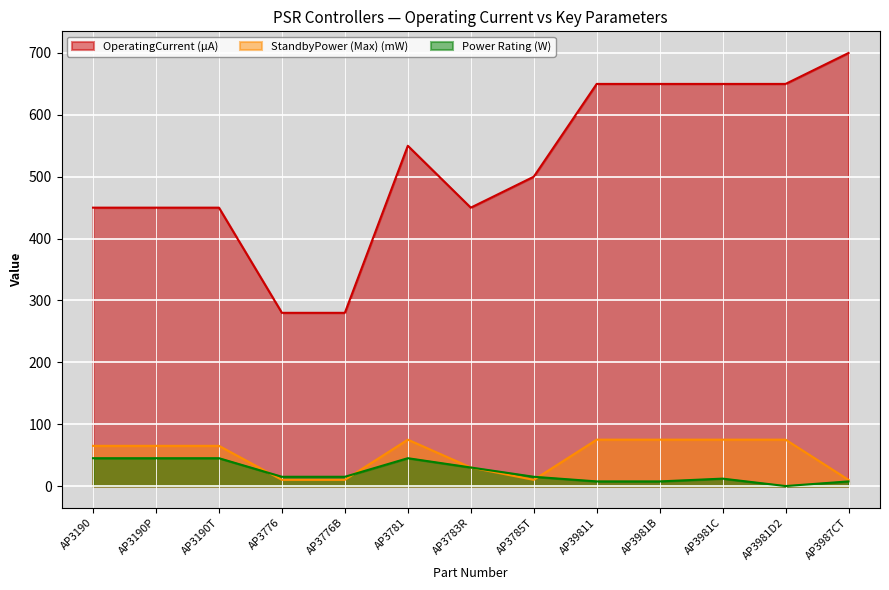

Does the chart display data point markers on the line(s)?

No